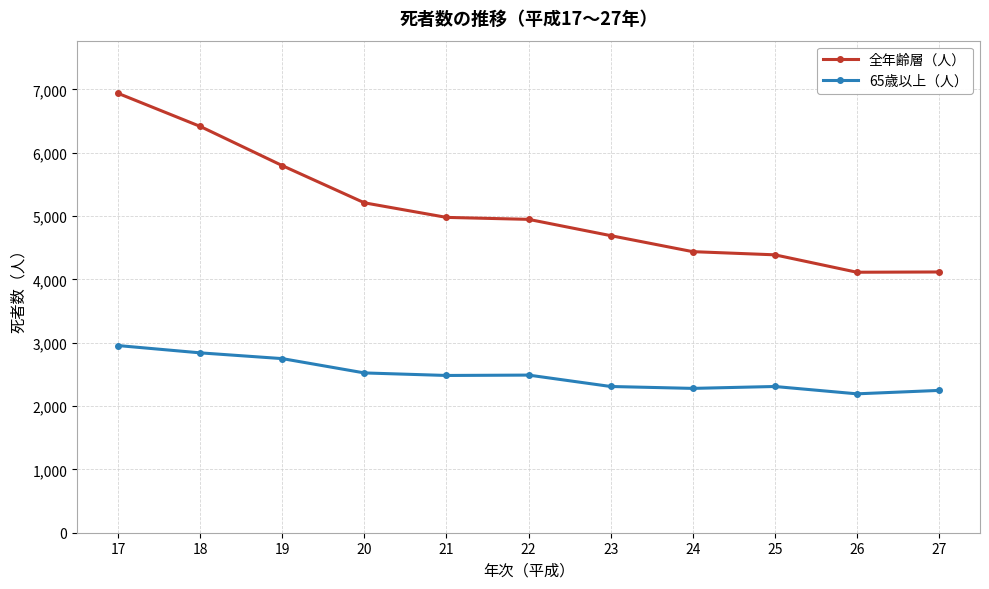

What is the average value of the 全年齢層（人） series?

5094